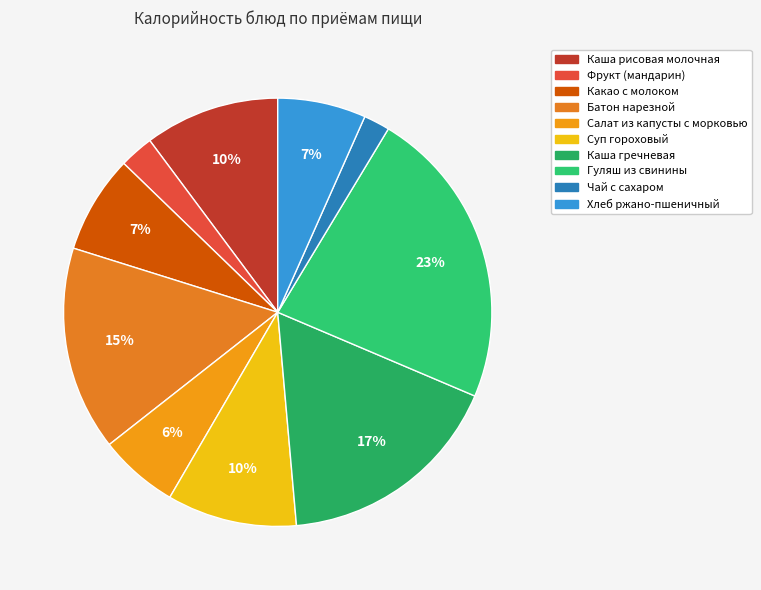

Which category has the smallest portion of the pie?

Чай с сахаром